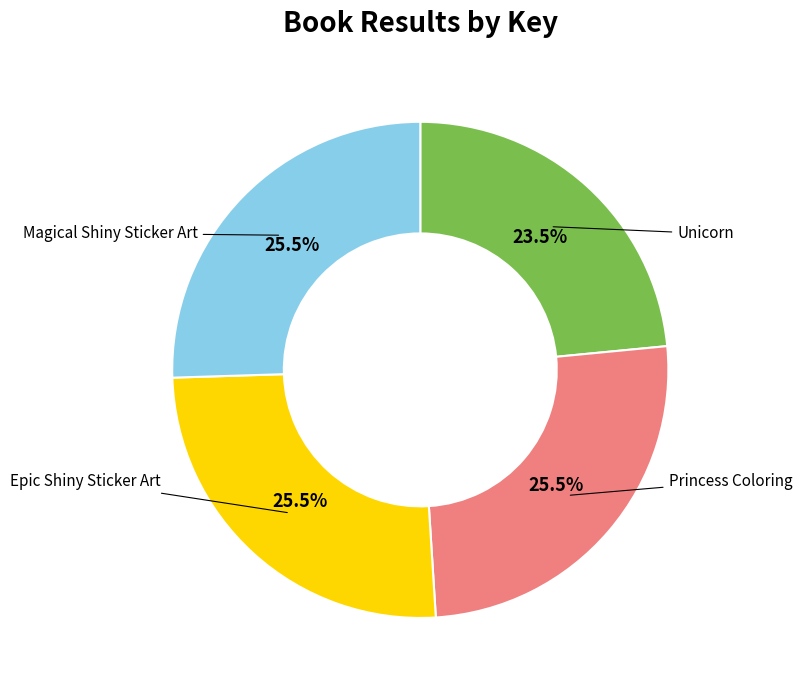

How many segments does this pie chart have?

4